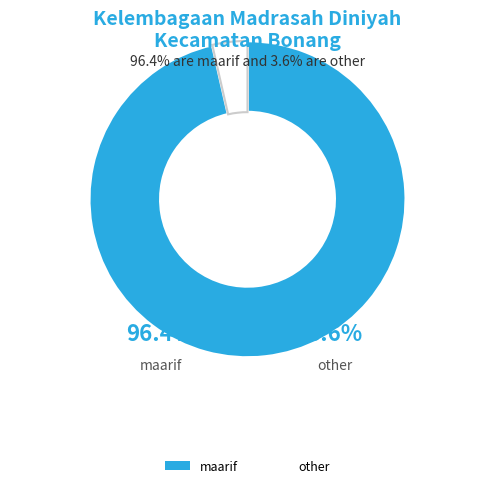

To the nearest percent, what is the difference between the largest and smallest slice percentages?

93%